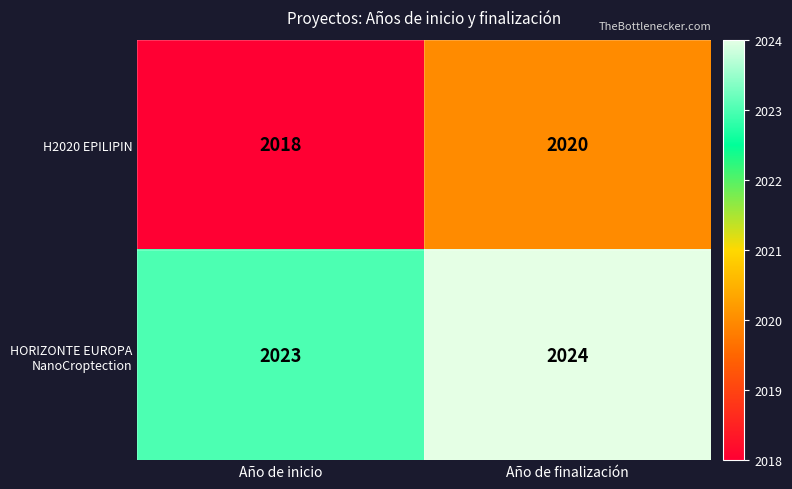

What is the total value across all series at Año de inicio?

4041